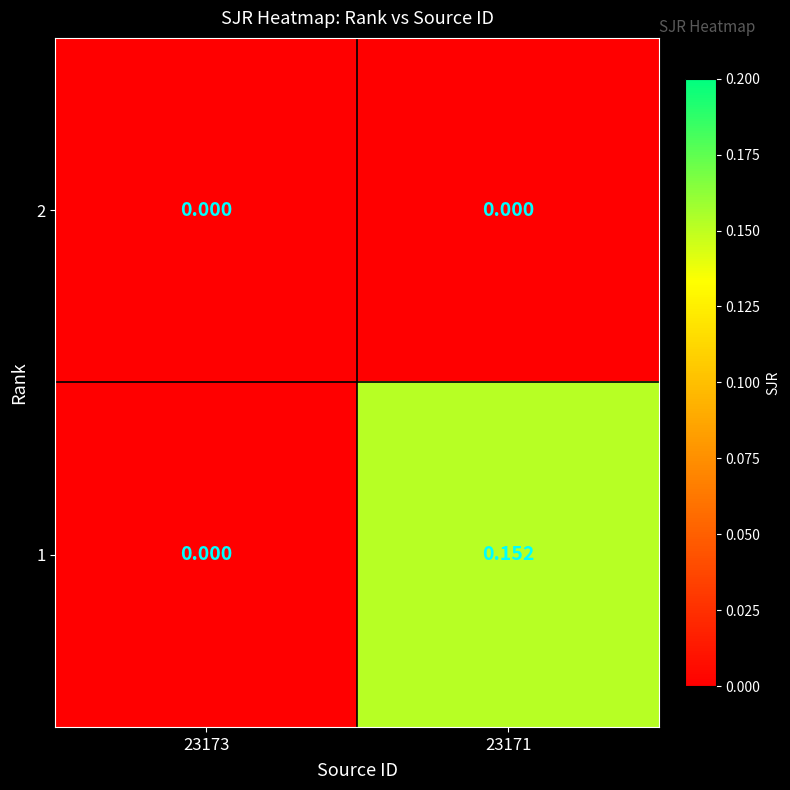

Which series has the largest range (max minus min)?

1